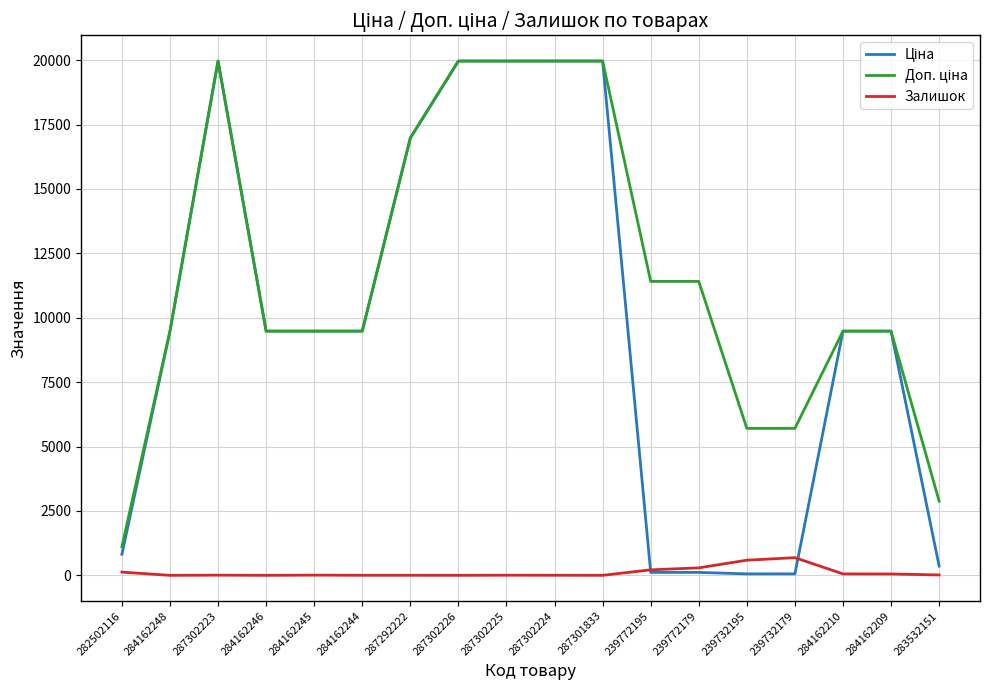

True or false: Залишок has a value of 7.0 at 287302223.

True